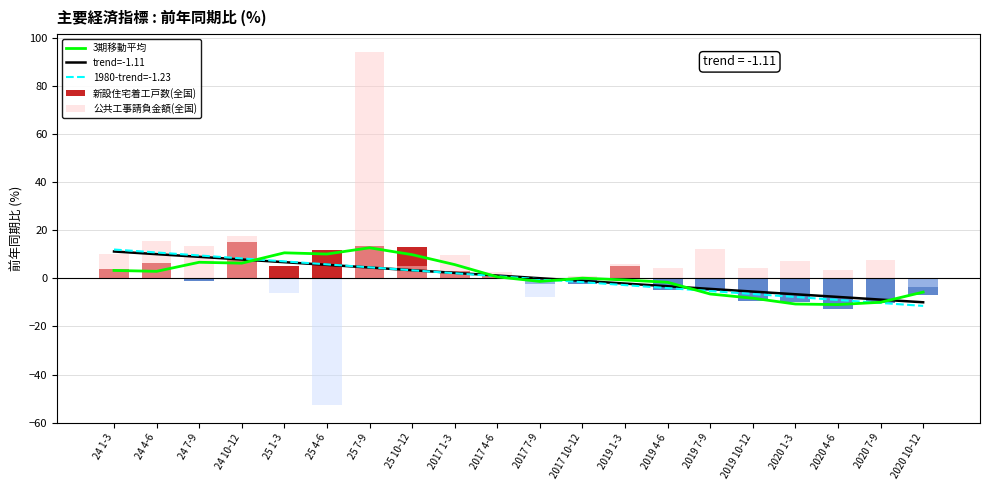

What is the smallest value displayed?

-52.7